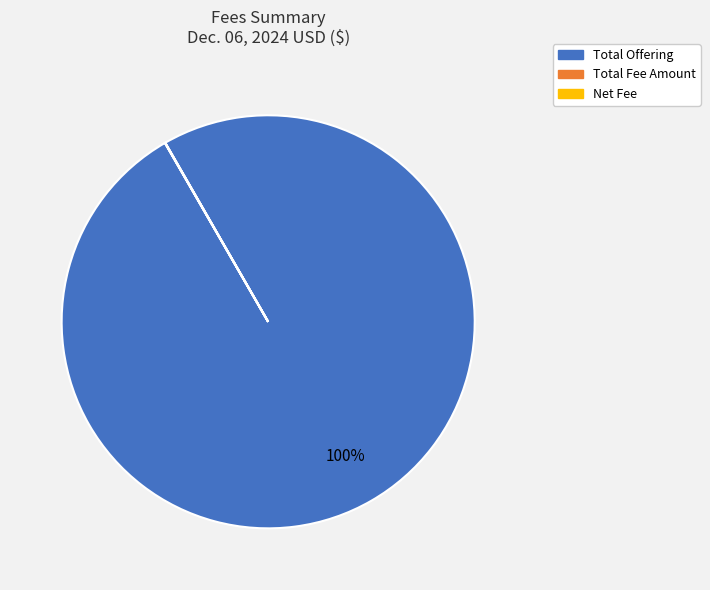

True or false: Total Offering accounts for 100% of the total.

True